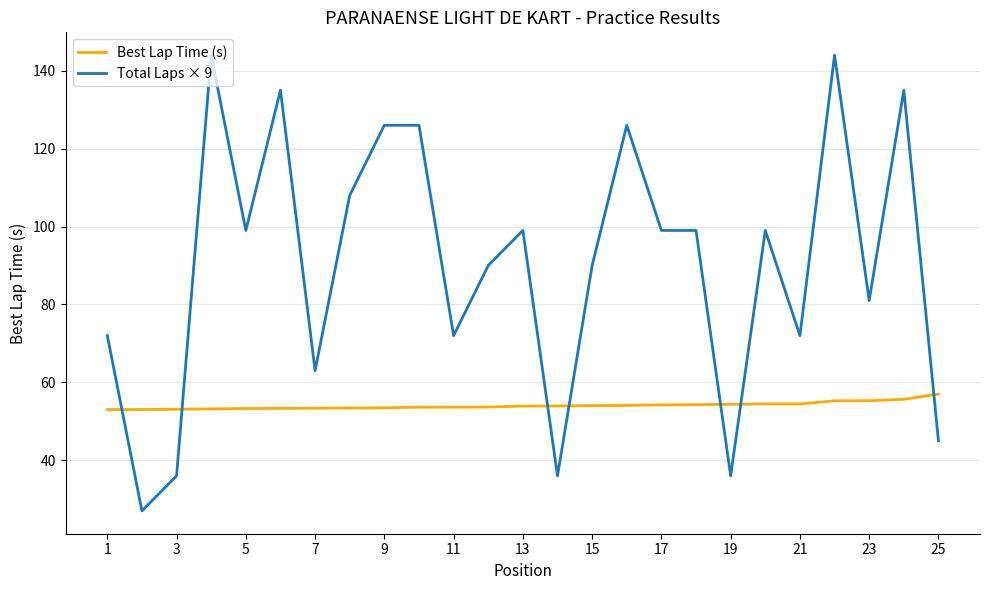

Which series has the largest total across all categories?

Total Laps × 9